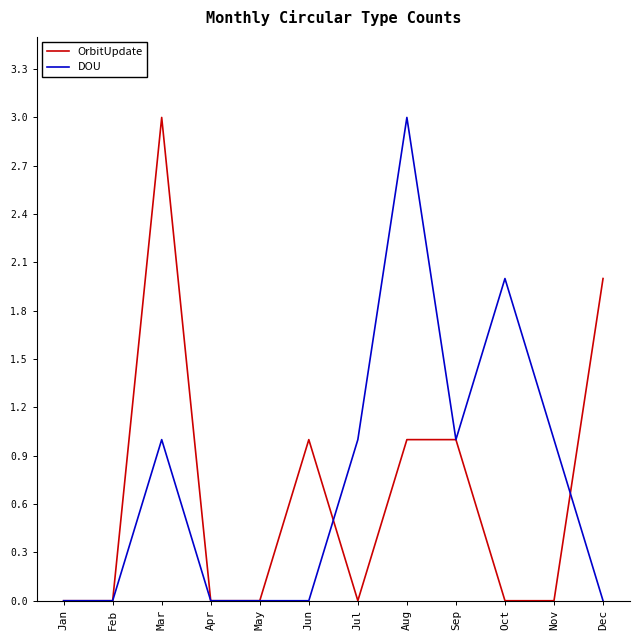

What is the maximum value shown in the chart?

3